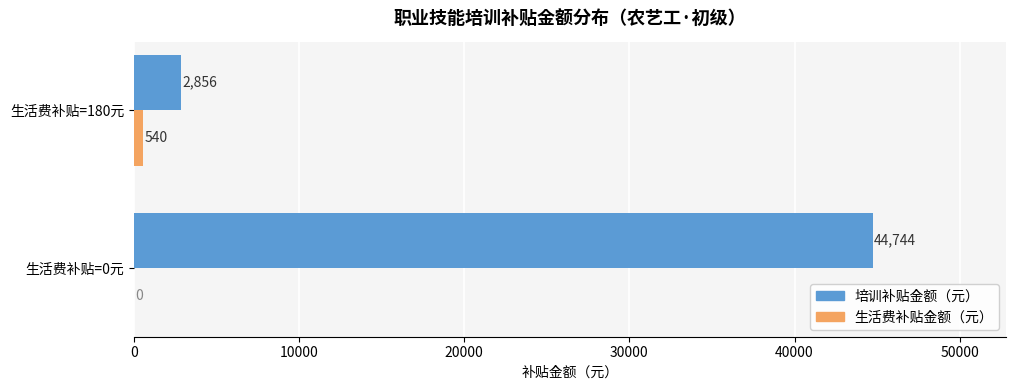

Is it true that 培训补贴金额（元） equals 2856 at 生活费补贴=180元?

True